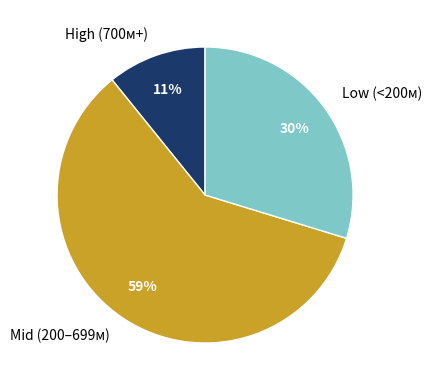

Is there a majority slice in this chart?

Yes